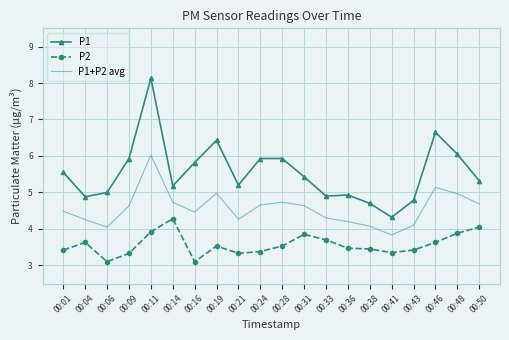

What is the lowest value of the P1 series?

4.3